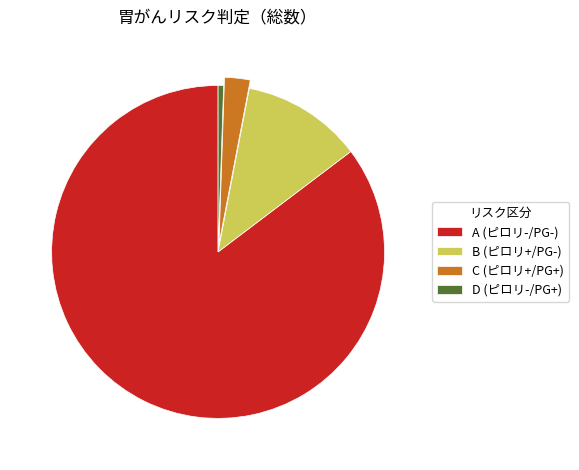

Combined, do C (ピロリ+/PG+) and D (ピロリ-/PG+) account for over 50%?

No